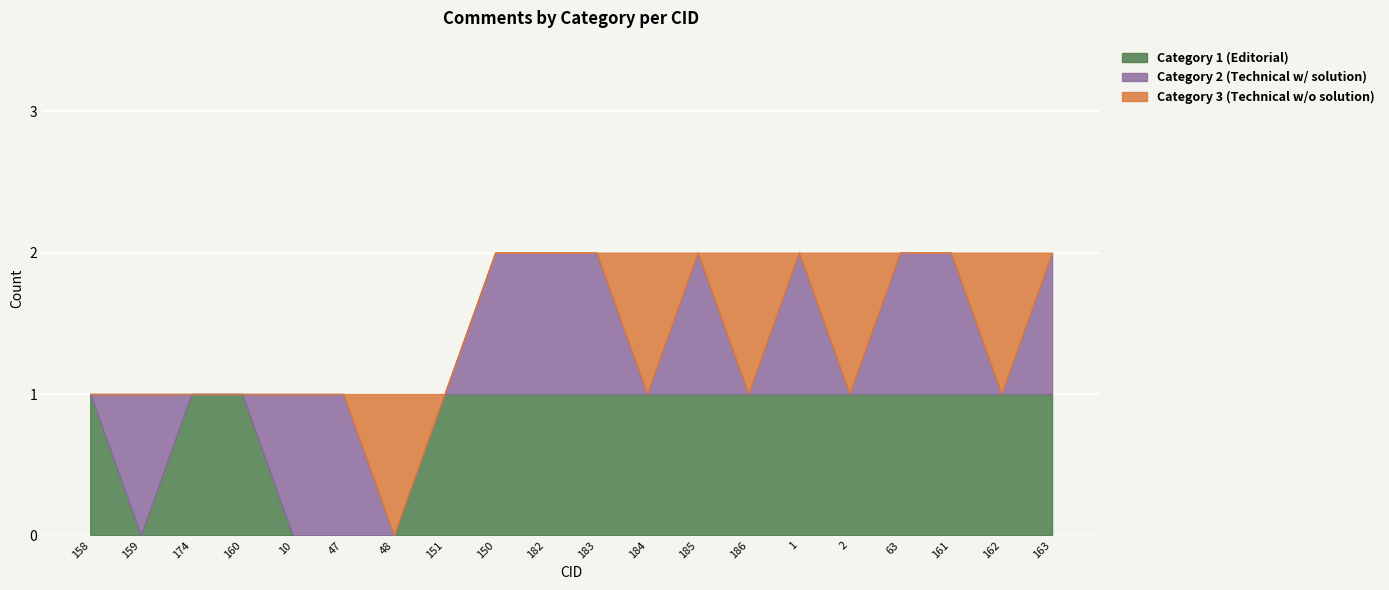

True or false: Category 3 (Technical w/o solution) has more than 1 interior local peaks.

True